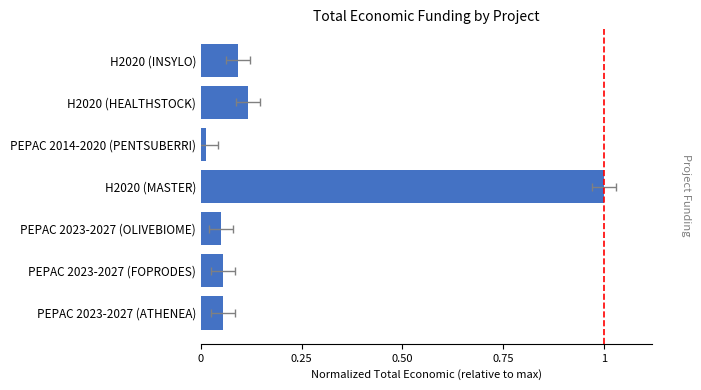

How many distinct data groups are displayed?

1